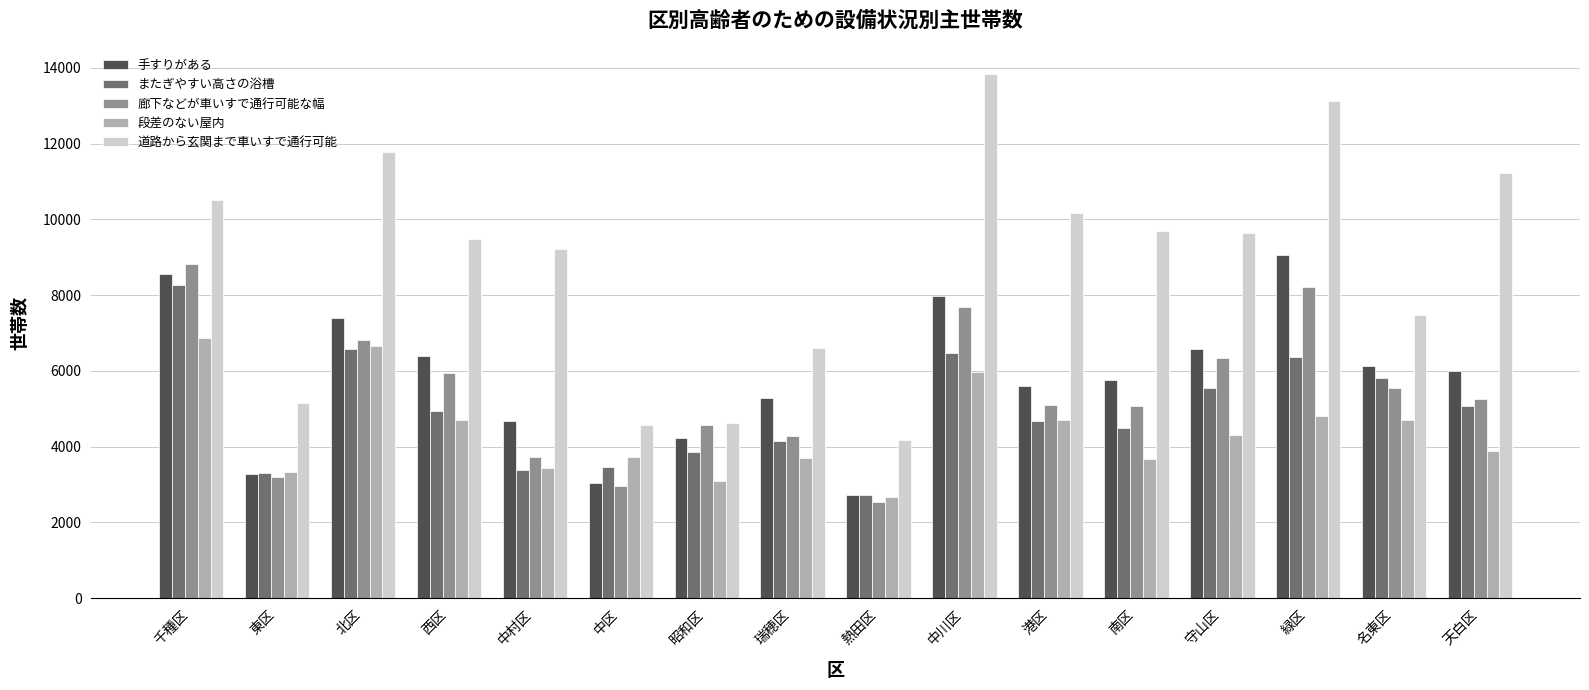

Which category has the lowest value across all series?

熱田区